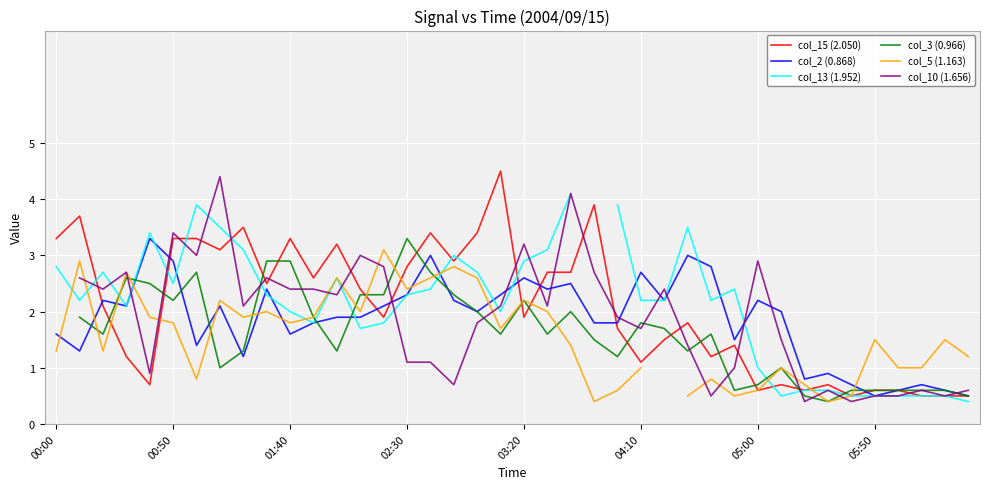

How many series are shown in this chart?

6